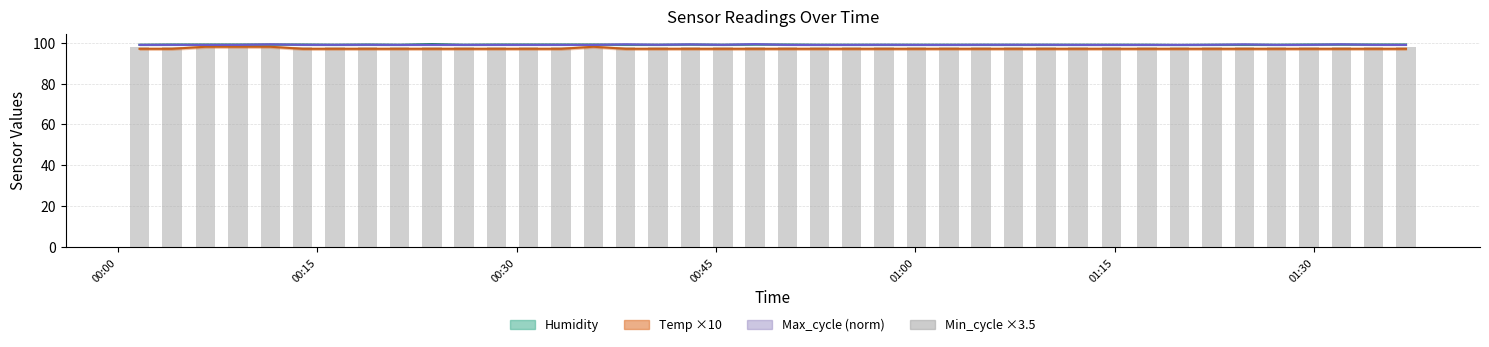

What is the value of the Max_cycle bar at the 23rd from the left?

98.9